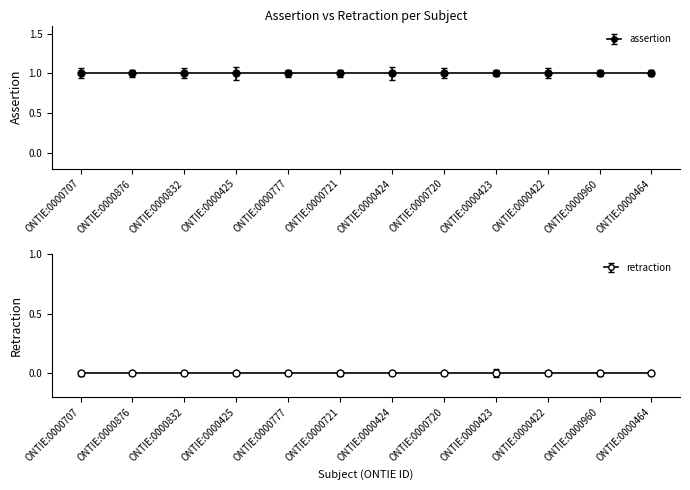

Which category has the lowest value in the retraction series?

ONTIE:0000707